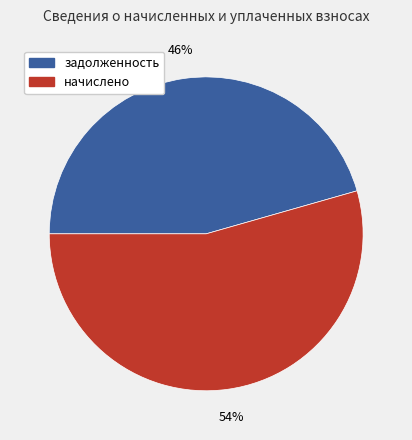

To the nearest percent, what is the average slice percentage?

50%